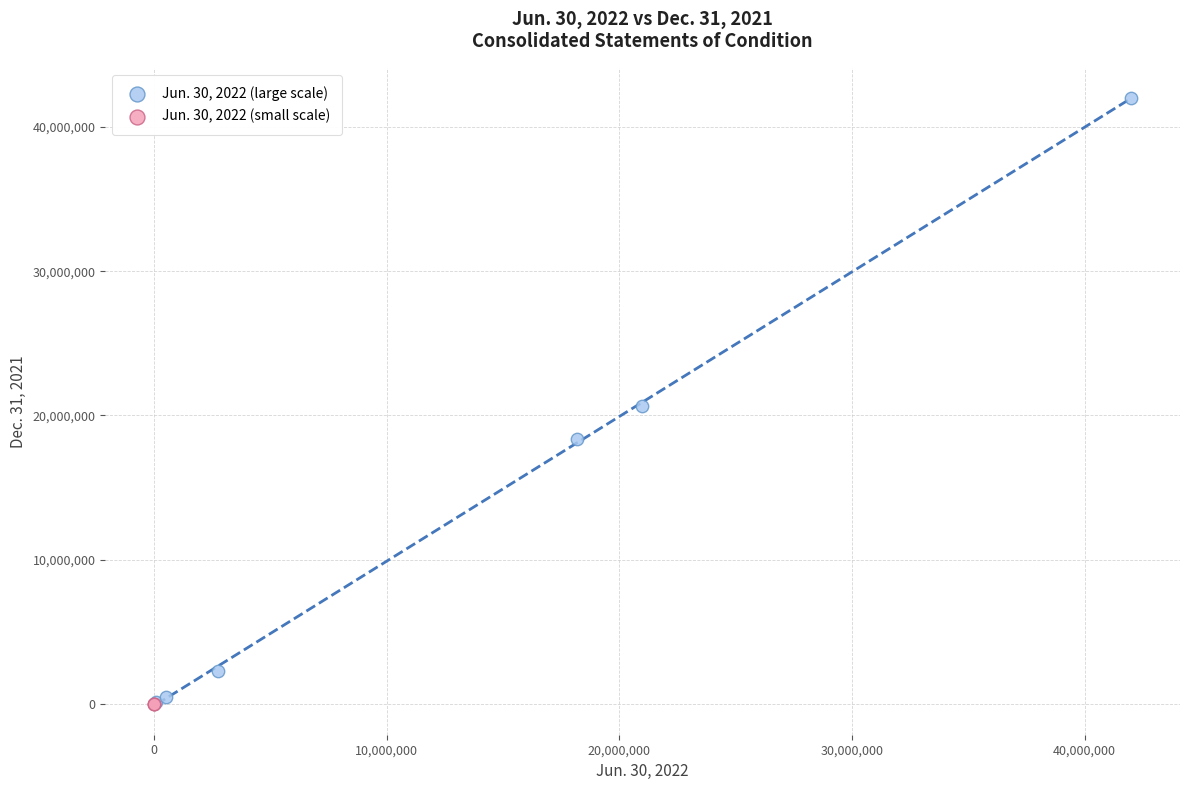

What are all the series names shown in the legend?

Jun. 30, 2022 (large scale), Jun. 30, 2022 (small scale)